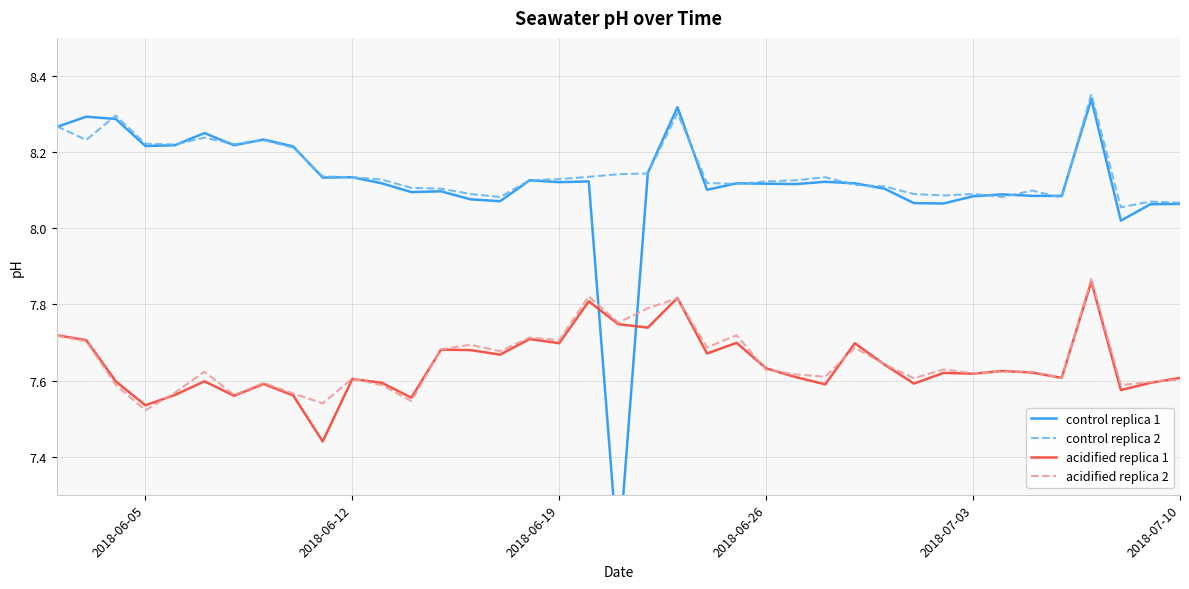

The control replica 2 series shows 14.2 at 2018-07-10. True or false?

False